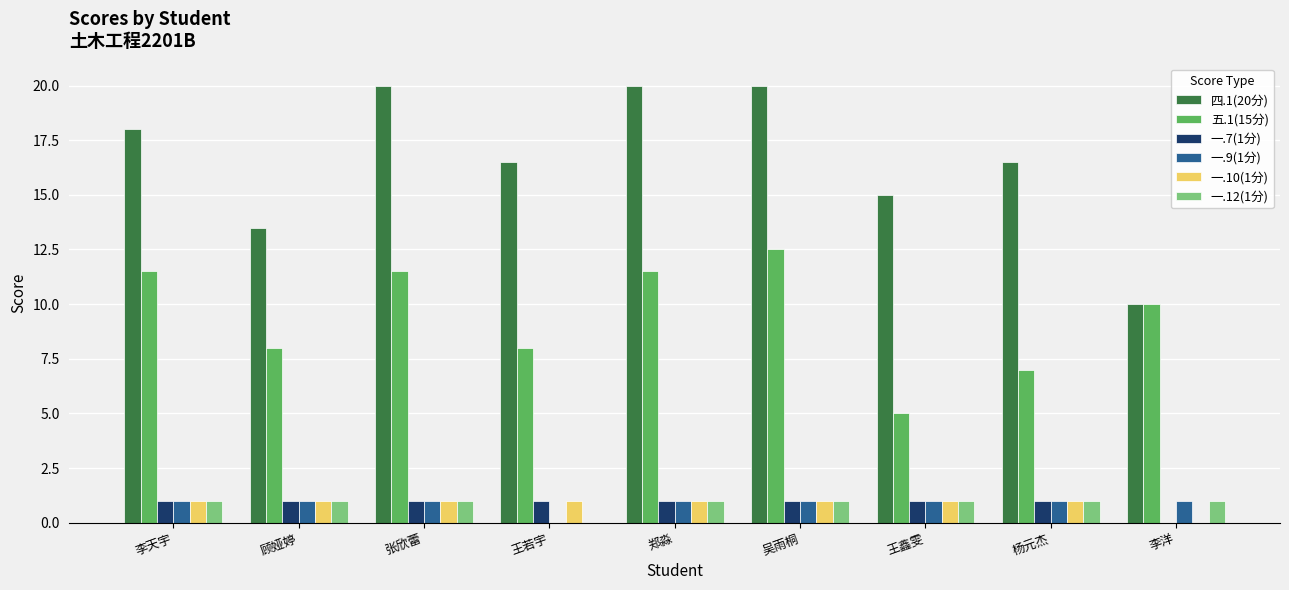

Which category has the highest value in the 五.1(15分) series?

吴雨桐